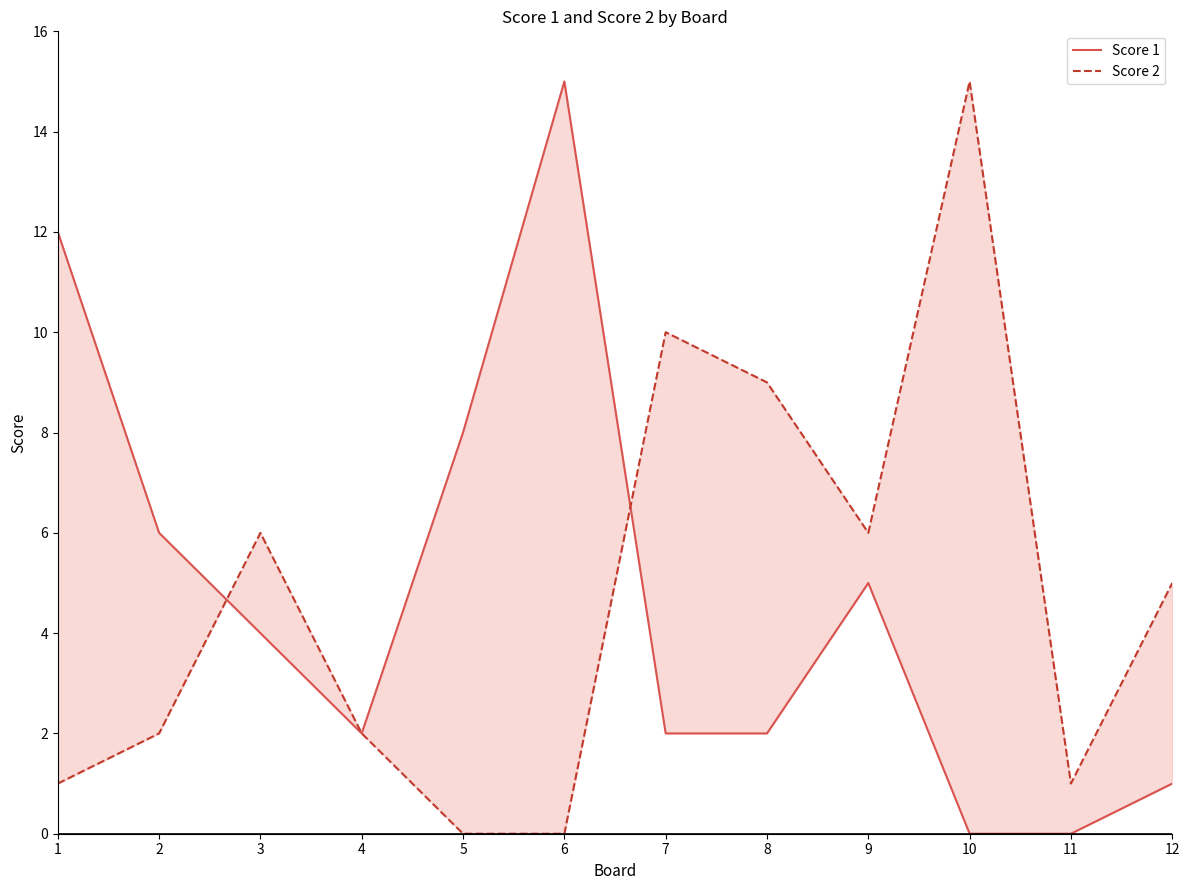

What is the spread (max minus min) of values at 3?

2